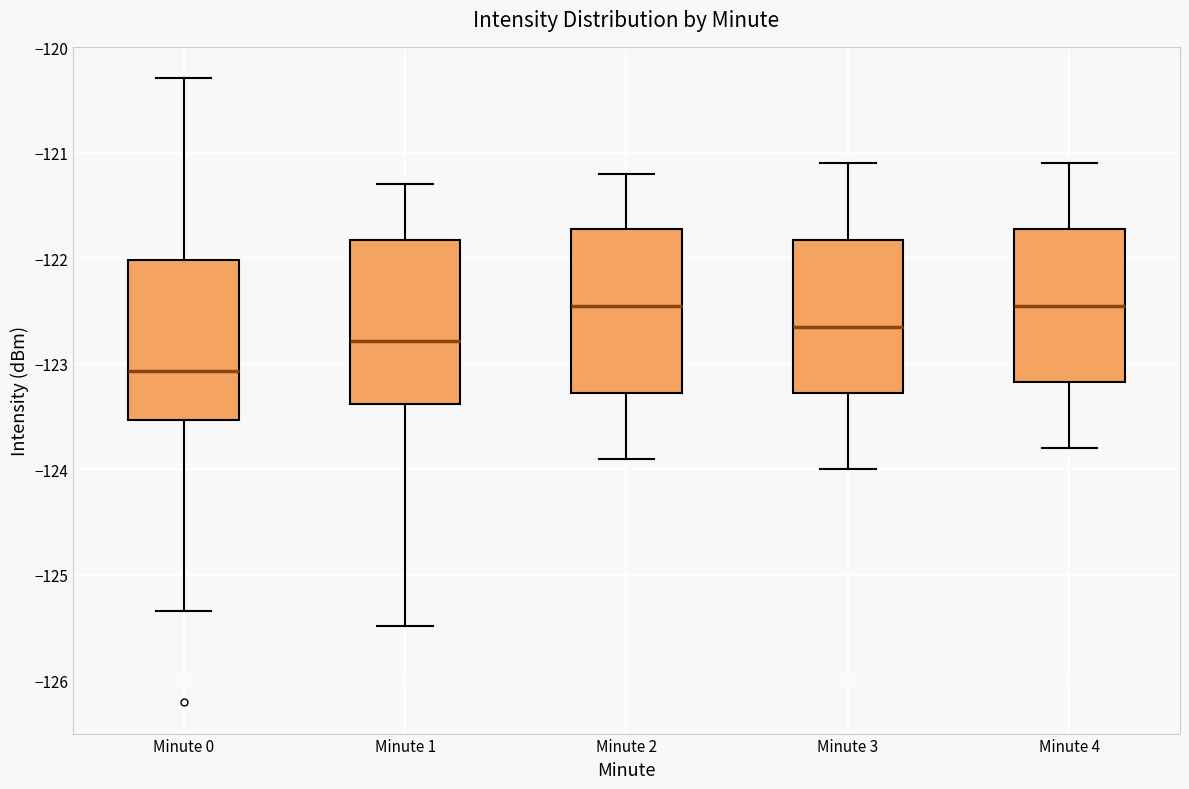

Which box has the lowest median line?

Minute 0